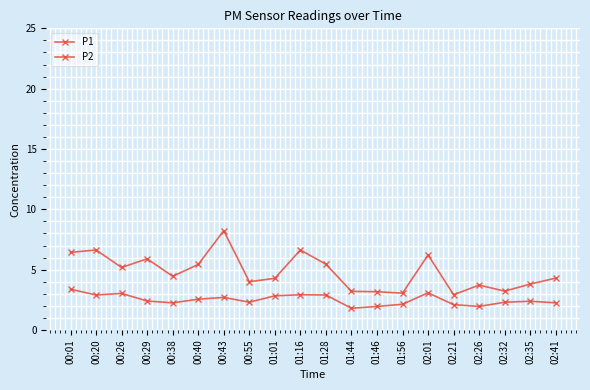

The P2 series shows 3.0 at 00:26. True or false?

True